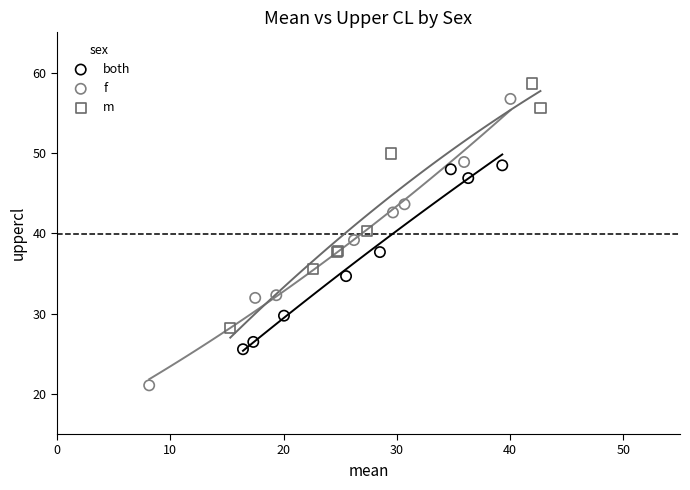

Which series reaches the minimum Y coordinate?

f